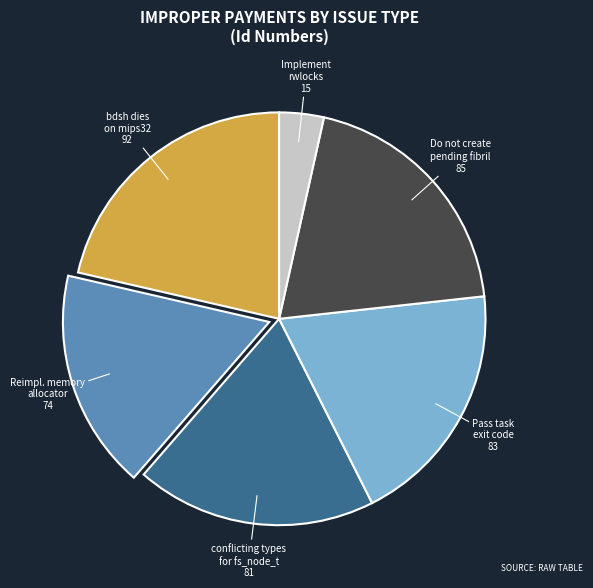

Which category has the smallest portion of the pie?

Implement rwlocks